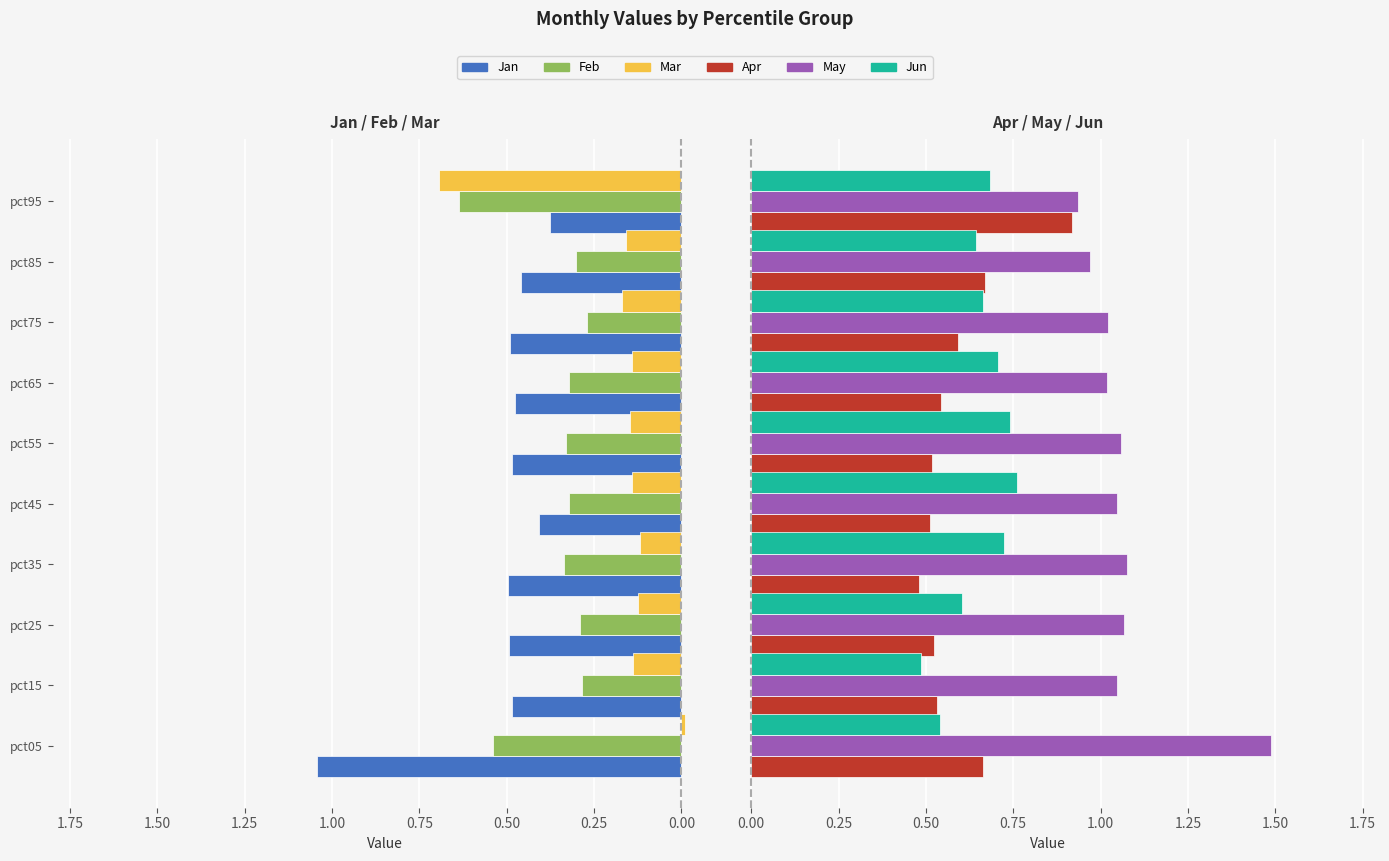

Reading left to right, transcribe all the data shown in this chart.

Jan: 1.0	0.5	0.5	0.5	0.4	0.5	0.5	0.5	0.5	0.4
Feb: 0.5	0.3	0.3	0.3	0.3	0.3	0.3	0.3	0.3	0.6
Mar: -0.0	0.1	0.1	0.1	0.1	0.1	0.1	0.2	0.2	0.7
Apr: 0.7	0.5	0.5	0.5	0.5	0.5	0.5	0.6	0.7	0.9
May: 1.5	1.0	1.1	1.1	1.0	1.1	1.0	1.0	1.0	0.9
Jun: 0.5	0.5	0.6	0.7	0.8	0.7	0.7	0.7	0.6	0.7